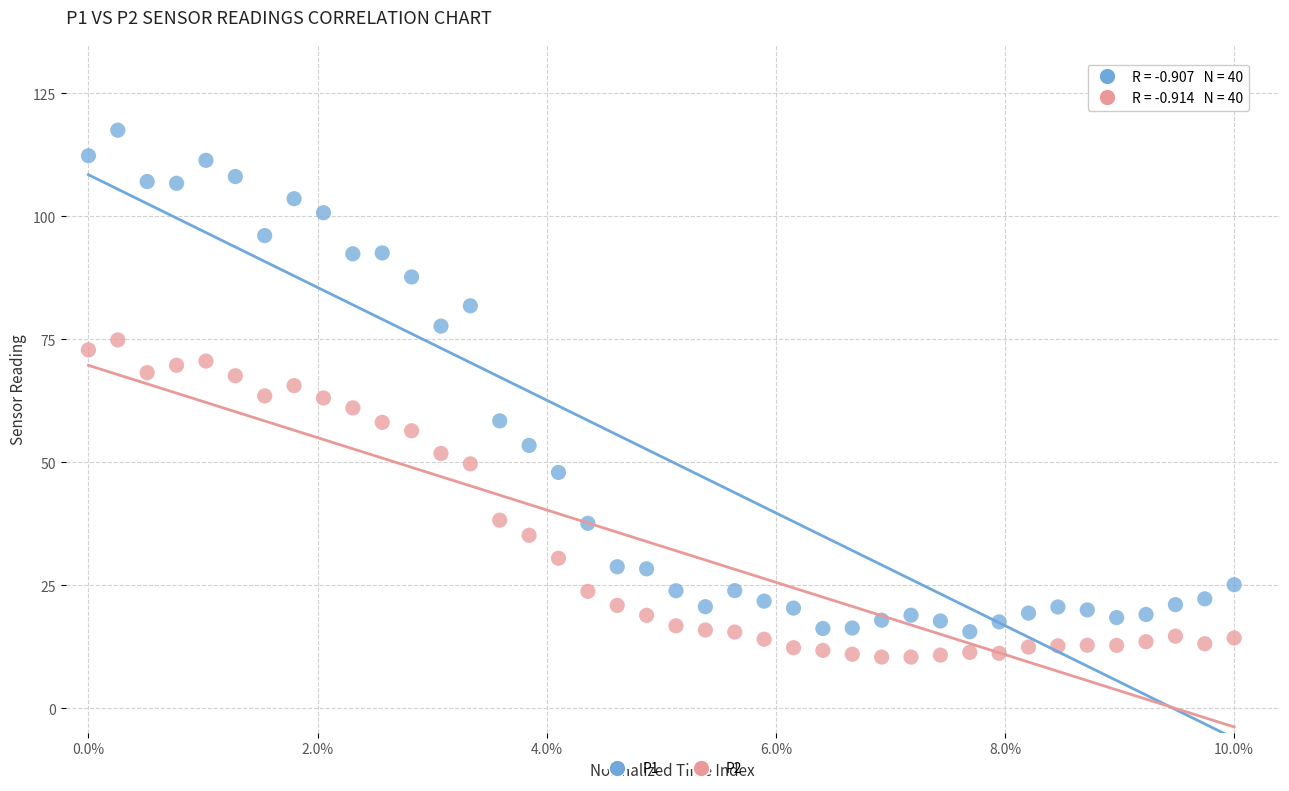

Which series contains the highest Y value?

P1